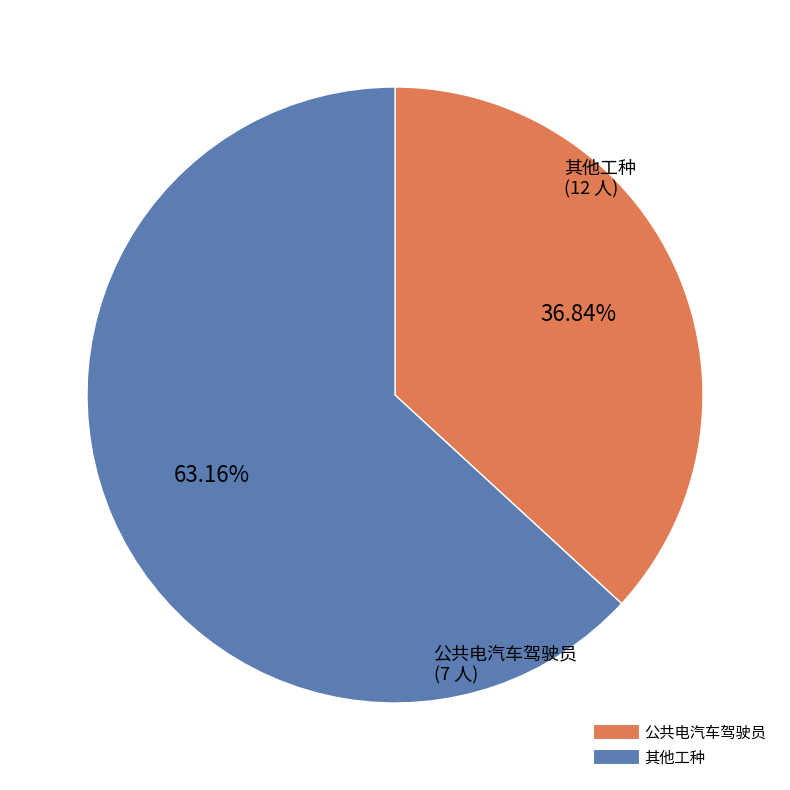

Is there a majority slice in this chart?

Yes